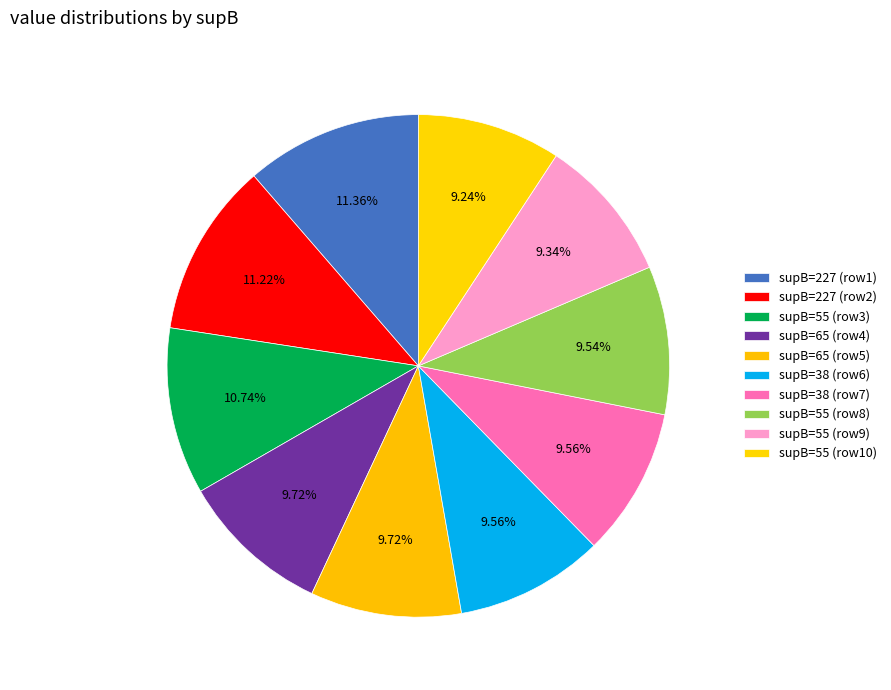

How many segments does this pie chart have?

10